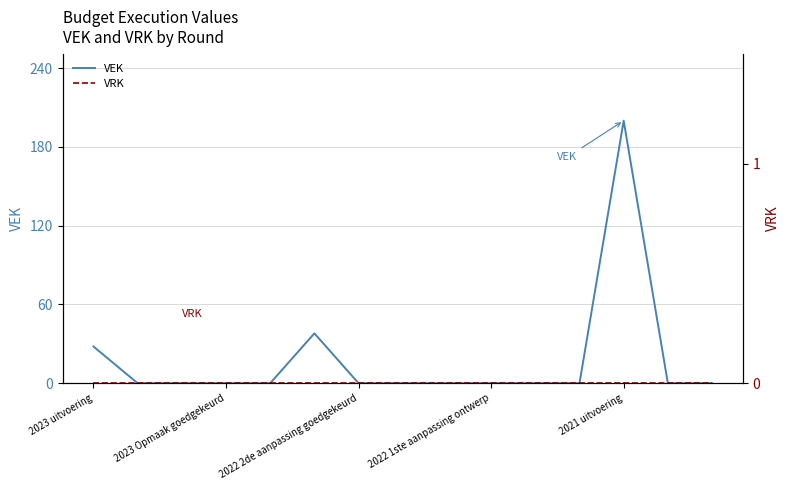

Reading right to left, transcribe all the data shown in this chart.

VEK: 0	0	200	0	0	0	0	0	0	38	0	0	0	0	28
VRK: 0	0	0	0	0	0	0	0	0	0	0	0	0	0	0